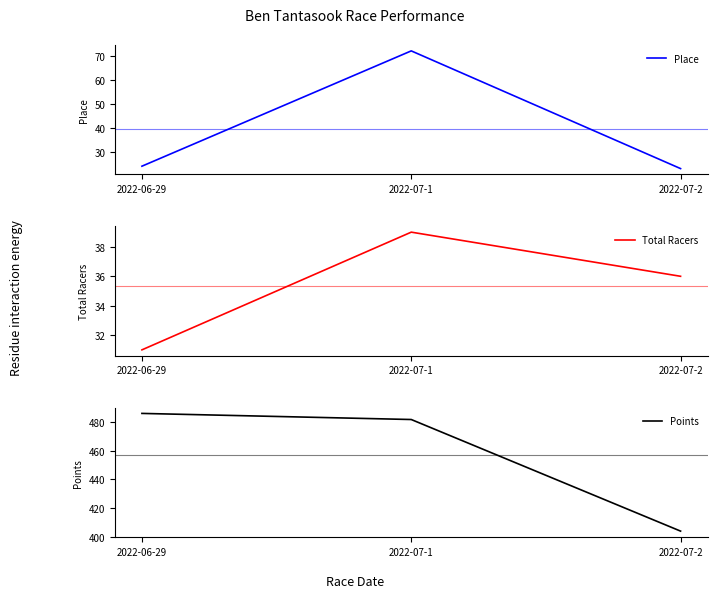

What is the label of the 1st point from the right?

2022-07-2